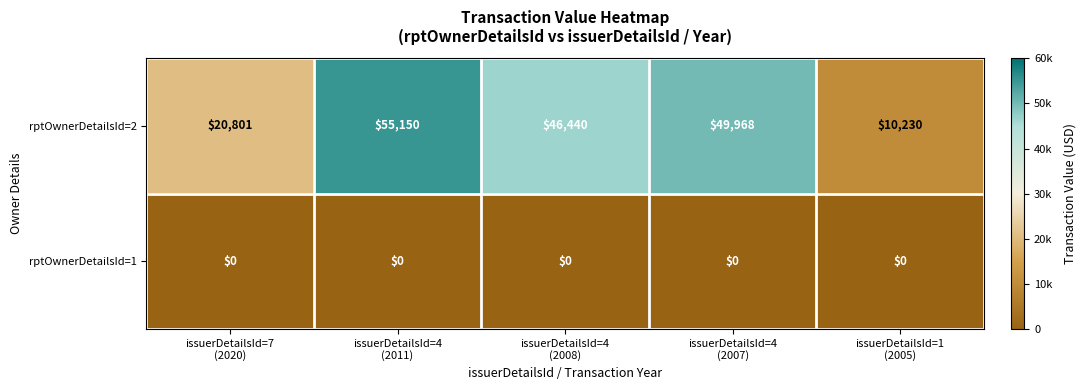

Reading left to right, what are all the values shown in this chart?

rptOwnerDetailsId=2: 20801	55150	46440	49968	10230
rptOwnerDetailsId=1: 0	0	0	0	0